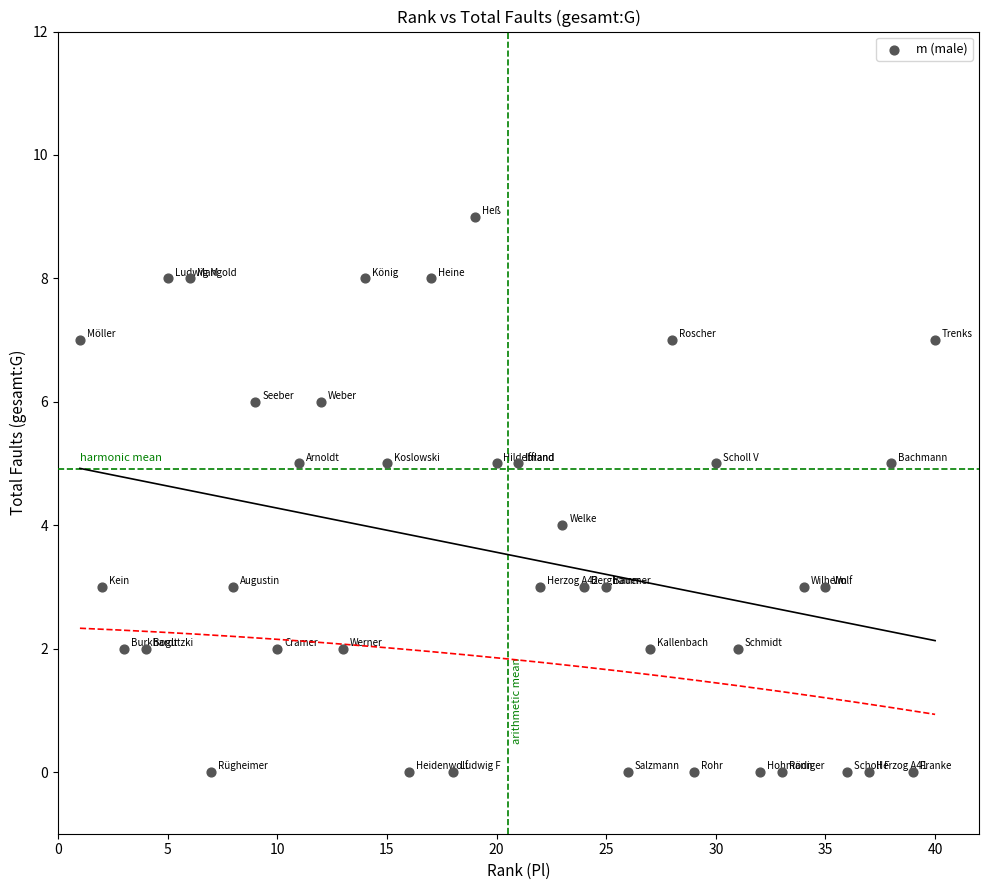

What is the range of Y values (max minus min)?

9